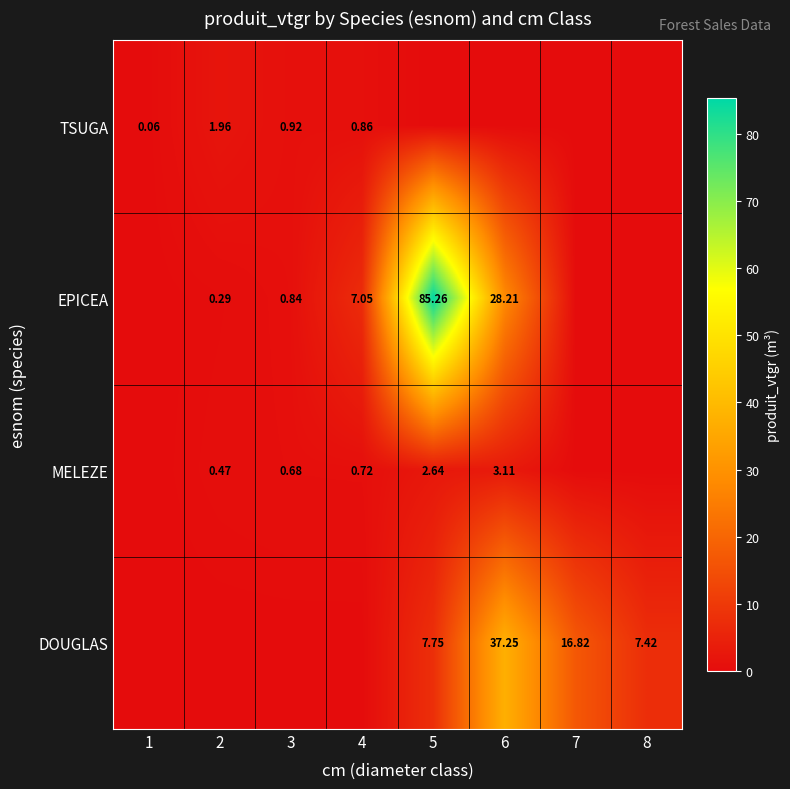

Is the value of DOUGLAS at 2 greater than the value of MELEZE at 2?

No